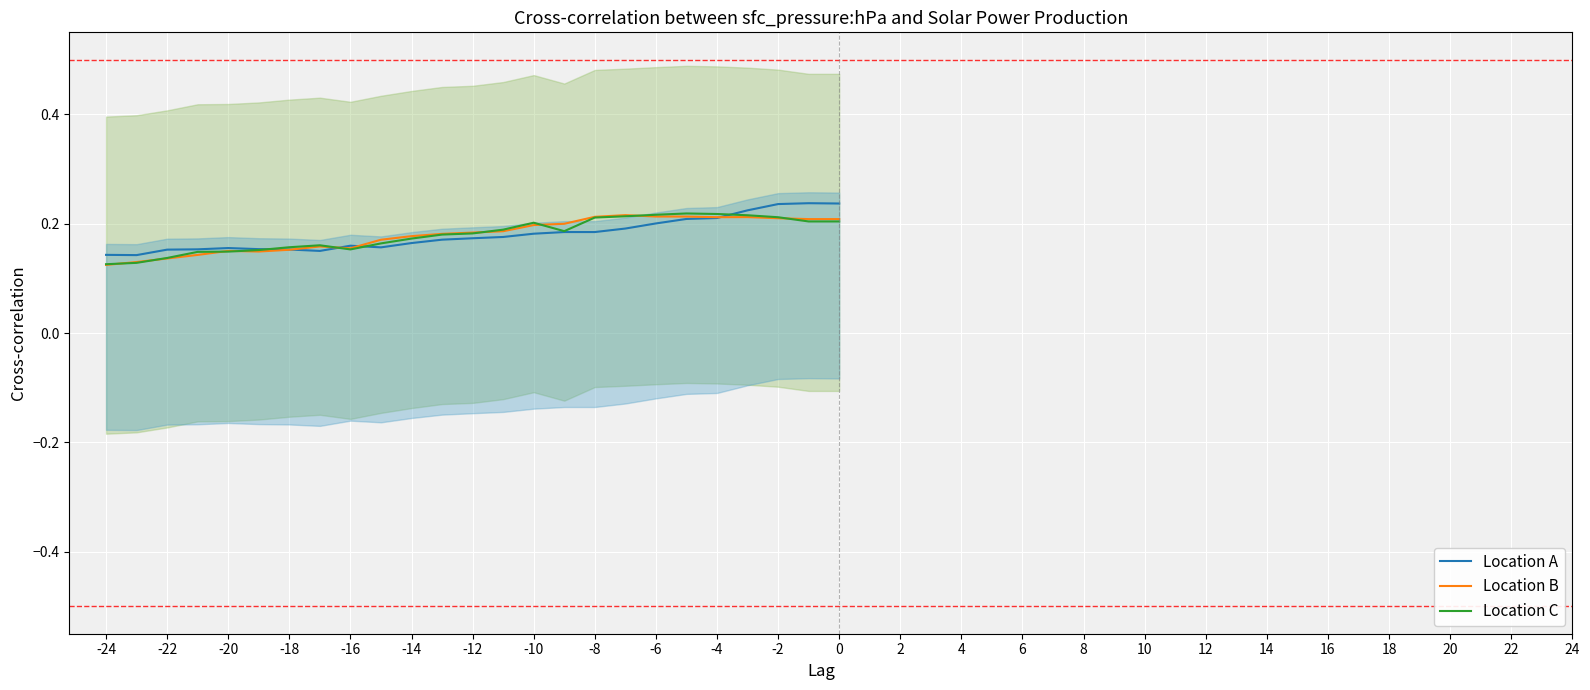

How many times do Location B and Location C cross each other?

9